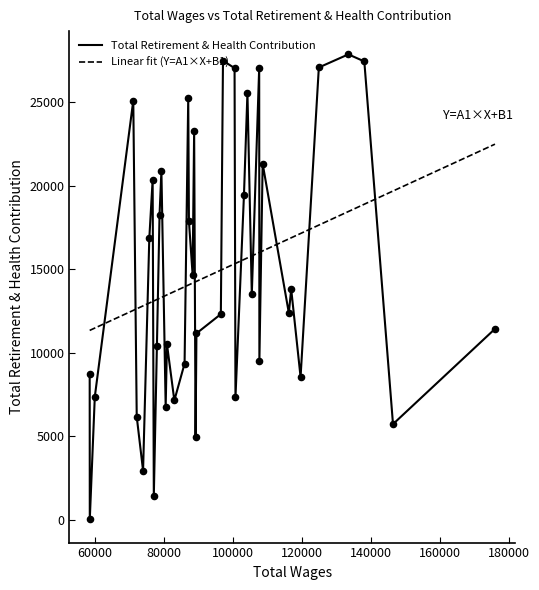

Between 85995 and 73960, which is larger?

85995